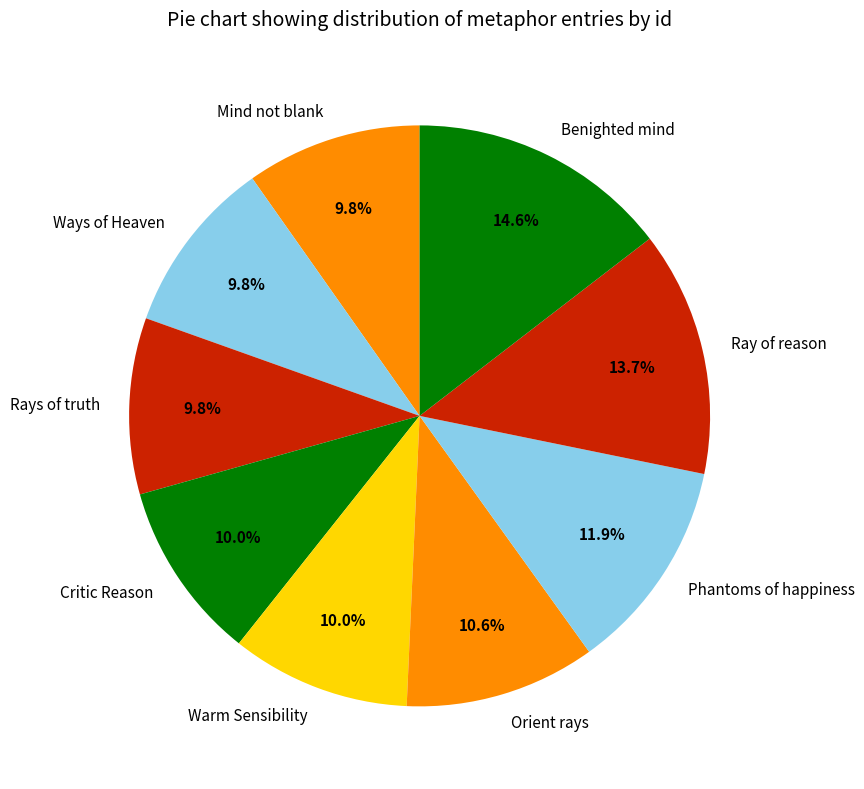

True or false: Orient rays accounts for 11% of the total.

True